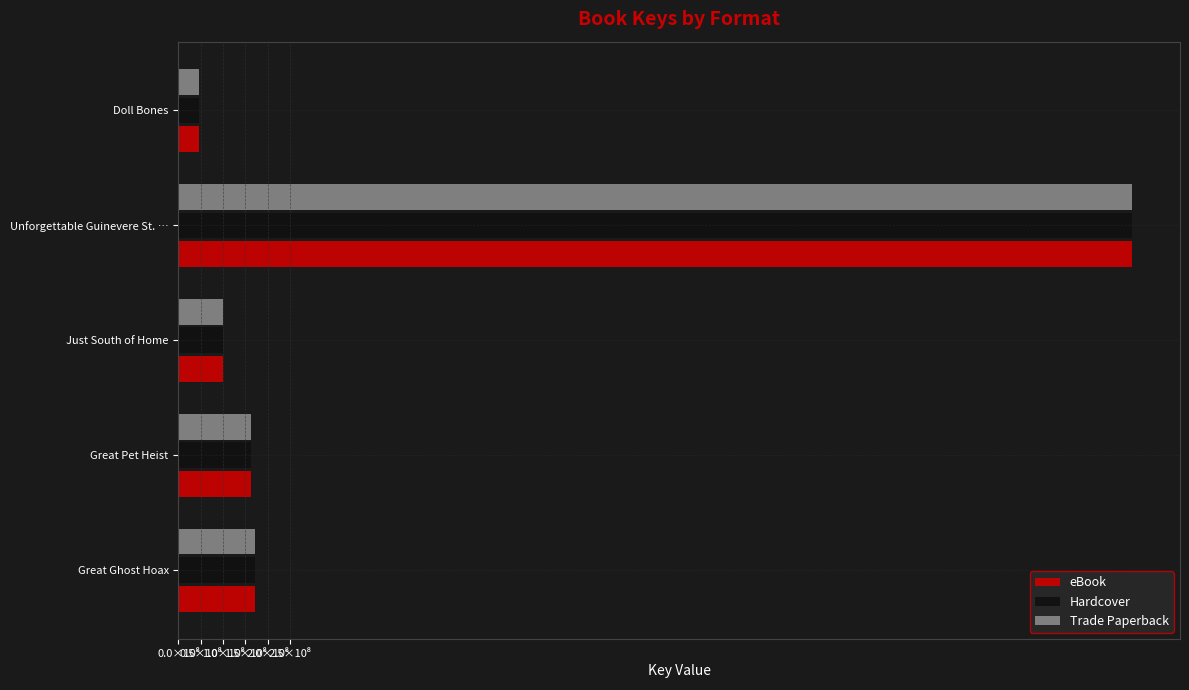

What are all the series names shown in the legend?

eBook, Hardcover, Trade Paperback